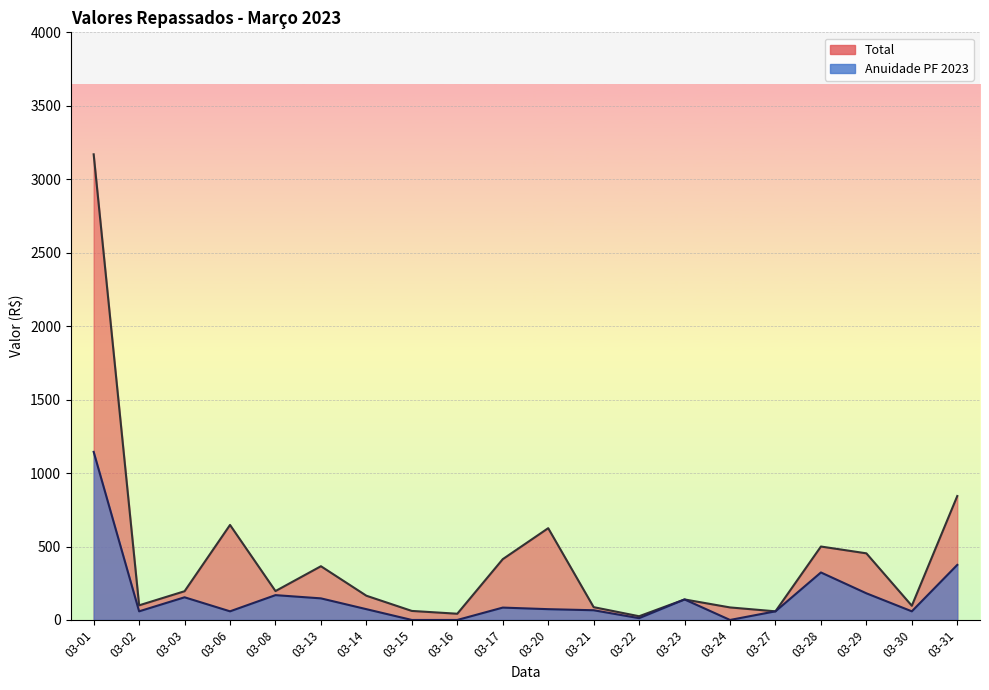

In Anuidade PF 2023, how many points are lower than both neighbors (excluding endpoints)?

5